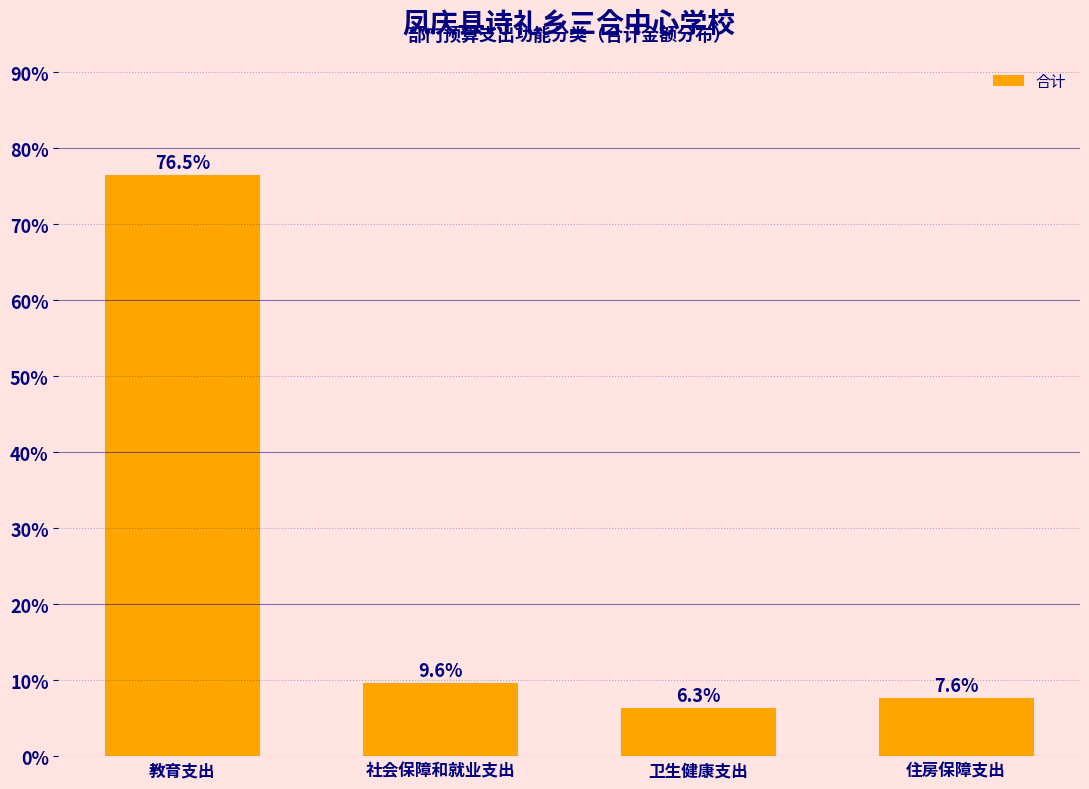

Reading left to right, transcribe all the data shown in this chart.

教育支出=76.5	社会保障和就业支出=9.6	卫生健康支出=6.3	住房保障支出=7.6